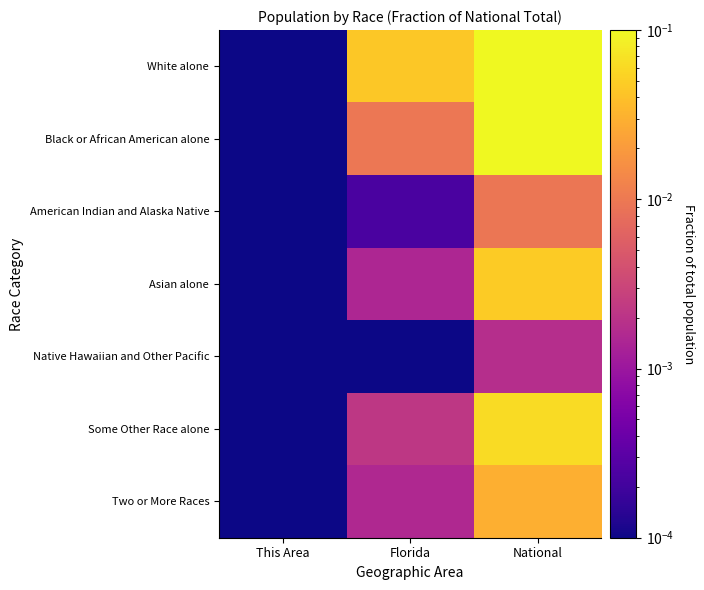

What is the greatest value displayed?

0.7